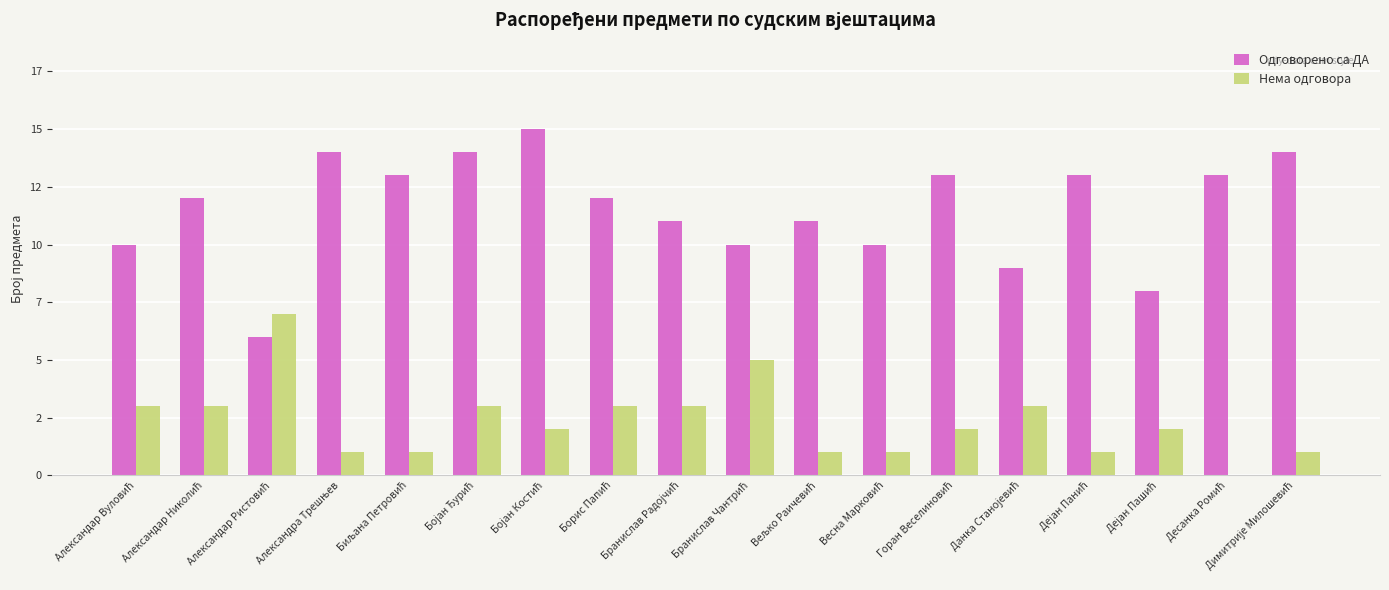

Which series has the largest total across all categories?

Одговорено са ДА